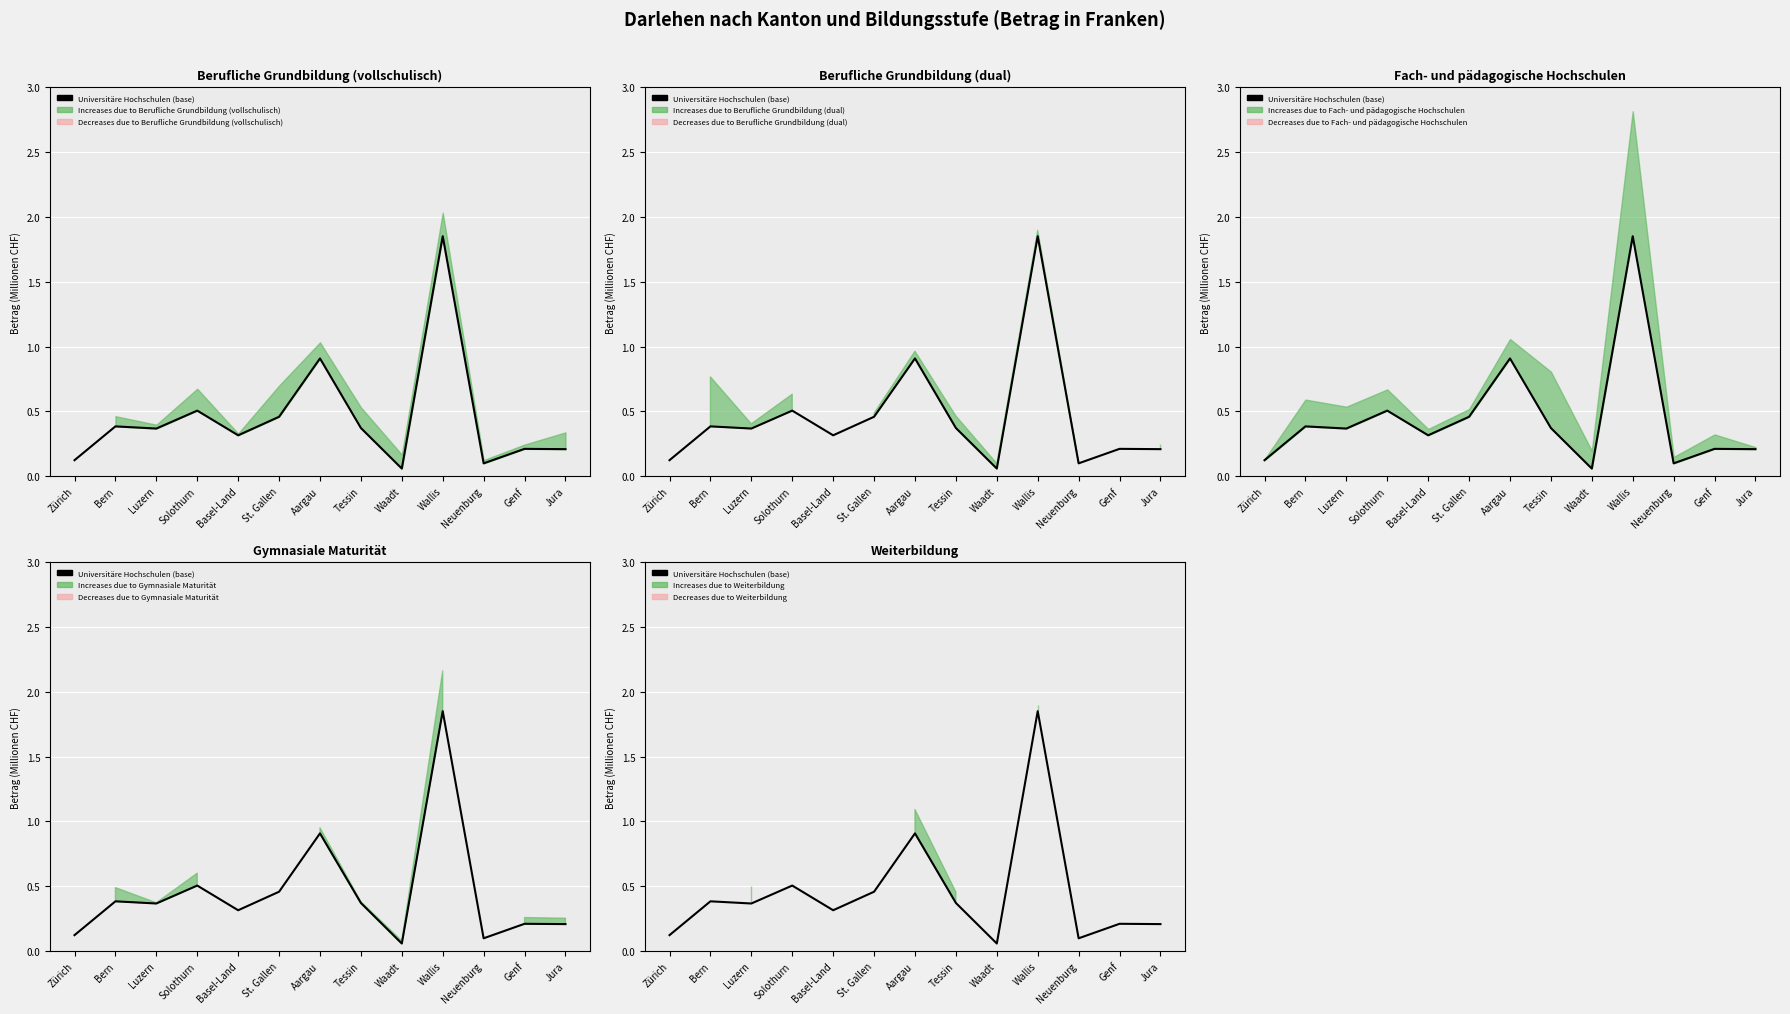

Reading left to right, extract all data points from this chart.

Zürich=0.1	Bern=0.4	Luzern=0.4	Solothurn=0.5	Basel-Land=0.3	St. Gallen=0.5	Aargau=0.9	Tessin=0.4	Waadt=0.1	Wallis=1.9	Neuenburg=0.1	Genf=0.2	Jura=0.2